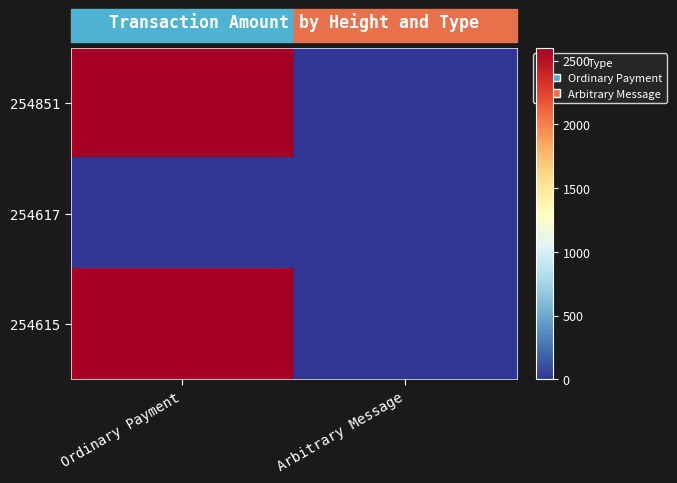

List the series in order of their peak value, highest first.

254615, 254851, 254617